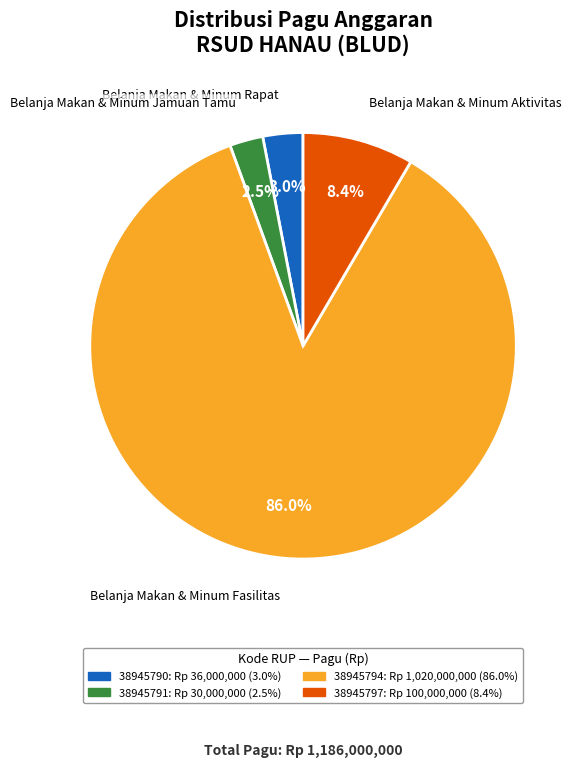

Is 38945794 the majority of the pie?

Yes